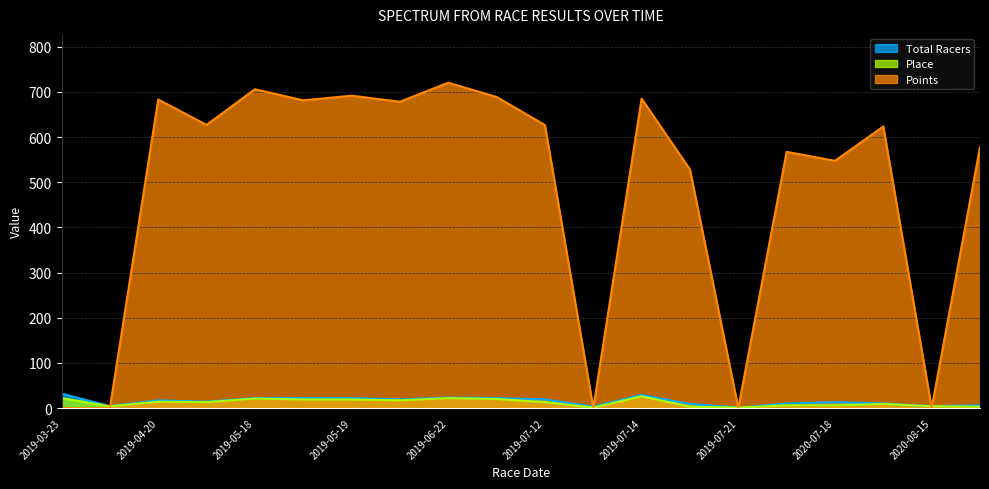

True or false: Total Racers has a value of 17.0 at 2019-04-20.

True